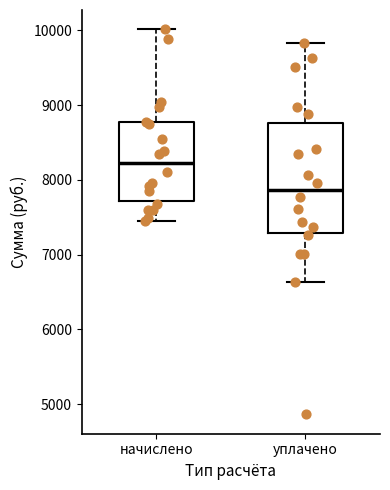

Where is the upper edge of the box for начислено on the y-axis? The values are not printed on the chart, so give them approximately, as read against the axis.

8800